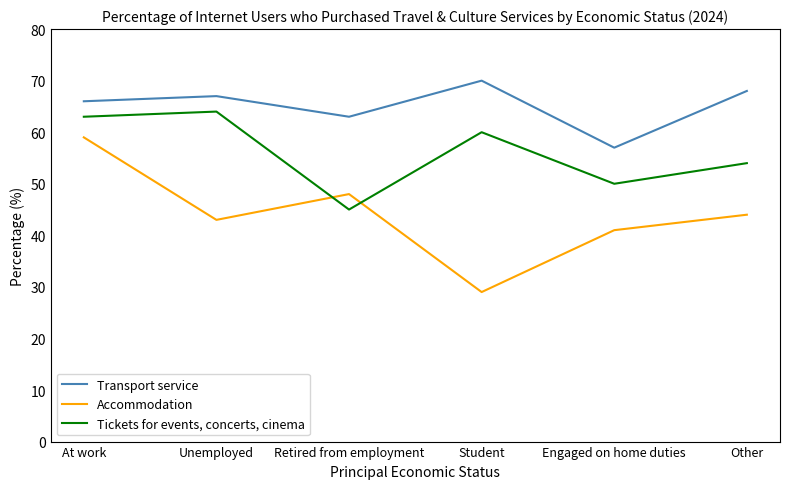

Reading left to right, extract all data points from this chart.

Transport service: At work=66	Unemployed=67	Retired from employment=63	Student=70	Engaged on home duties=57	Other=68
Accommodation: At work=59	Unemployed=43	Retired from employment=48	Student=29	Engaged on home duties=41	Other=44
Tickets for events, concerts, cinema: At work=63	Unemployed=64	Retired from employment=45	Student=60	Engaged on home duties=50	Other=54